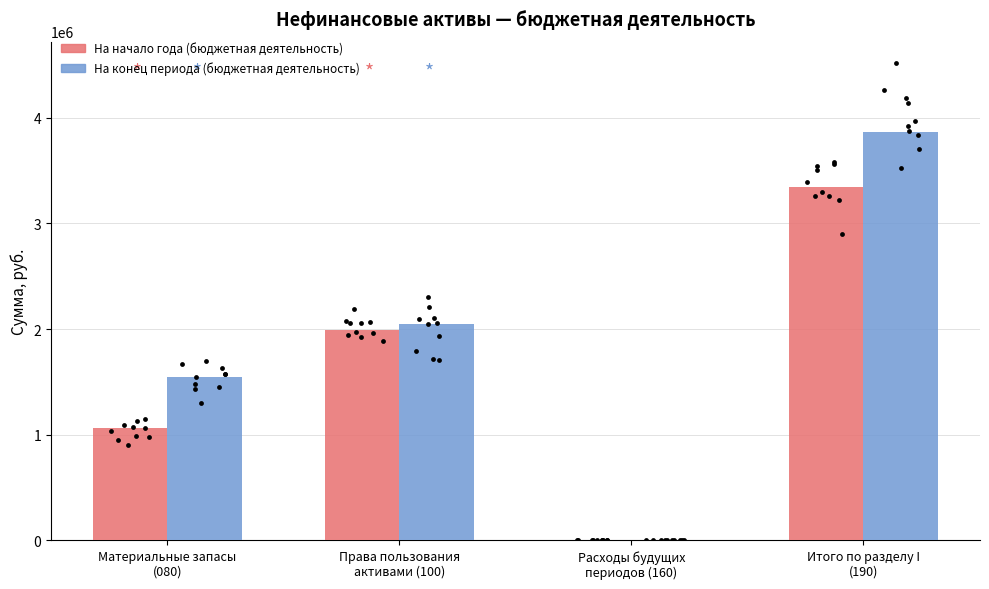

Which series reaches the maximum Y coordinate?

На конец периода (бюджетная деятельность)